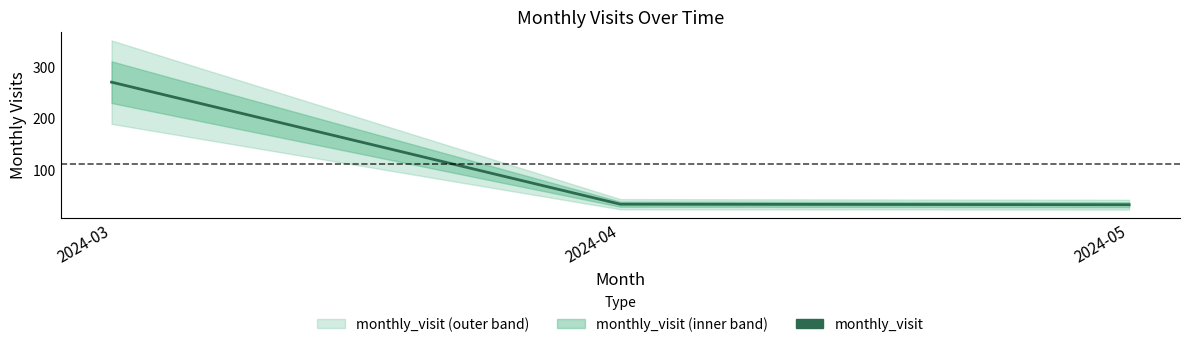

What is the smallest value displayed?

32